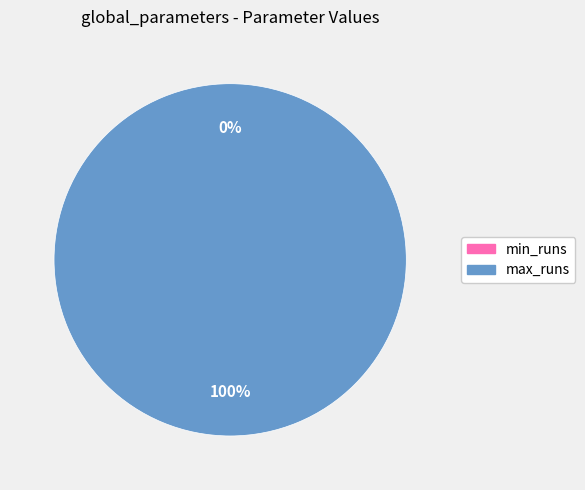

Rank the categories by value from lowest to highest.

min_runs, max_runs